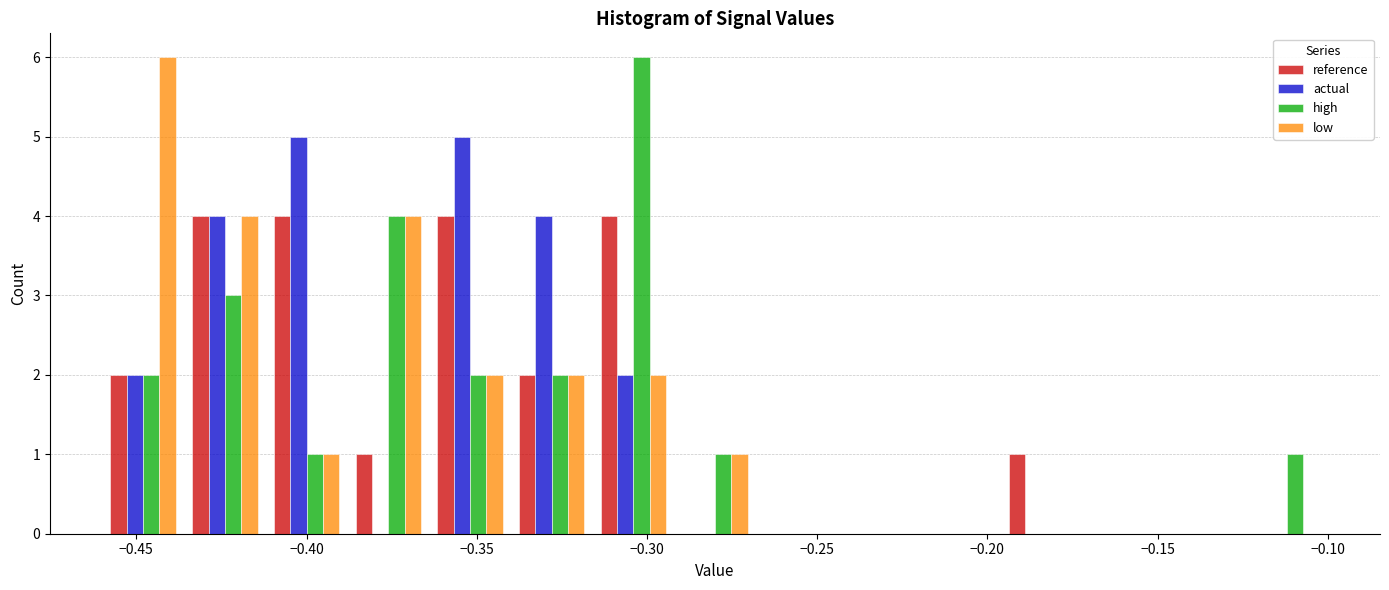

What is the height of the actual bar covering -0.460 to -0.436 on the x-axis? Neither the bar edges nor the heights are printed on the chart, so give them approximately, as read against the axes.

2